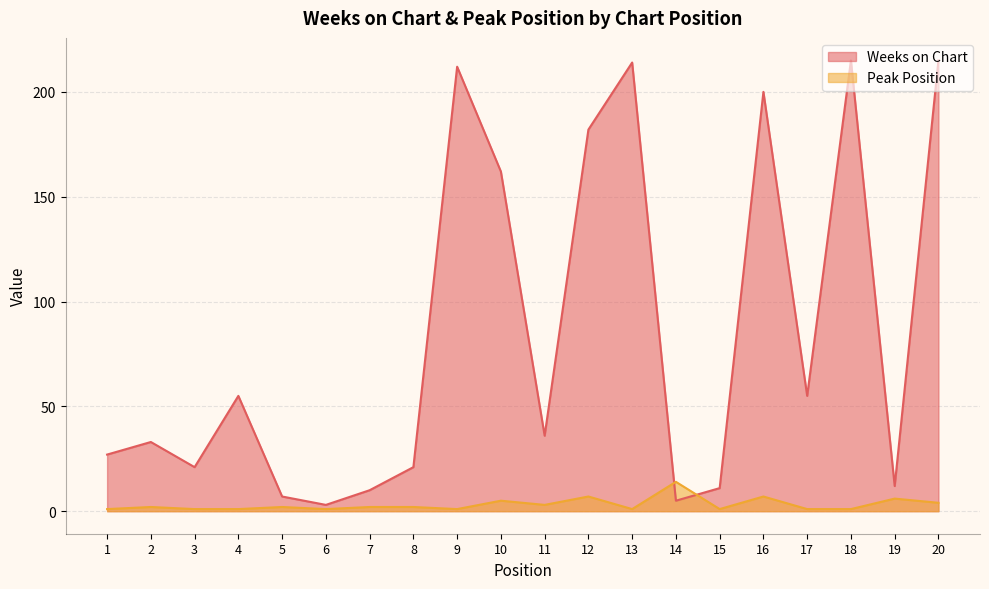

Where does the Weeks on Chart series first go above 36?

4